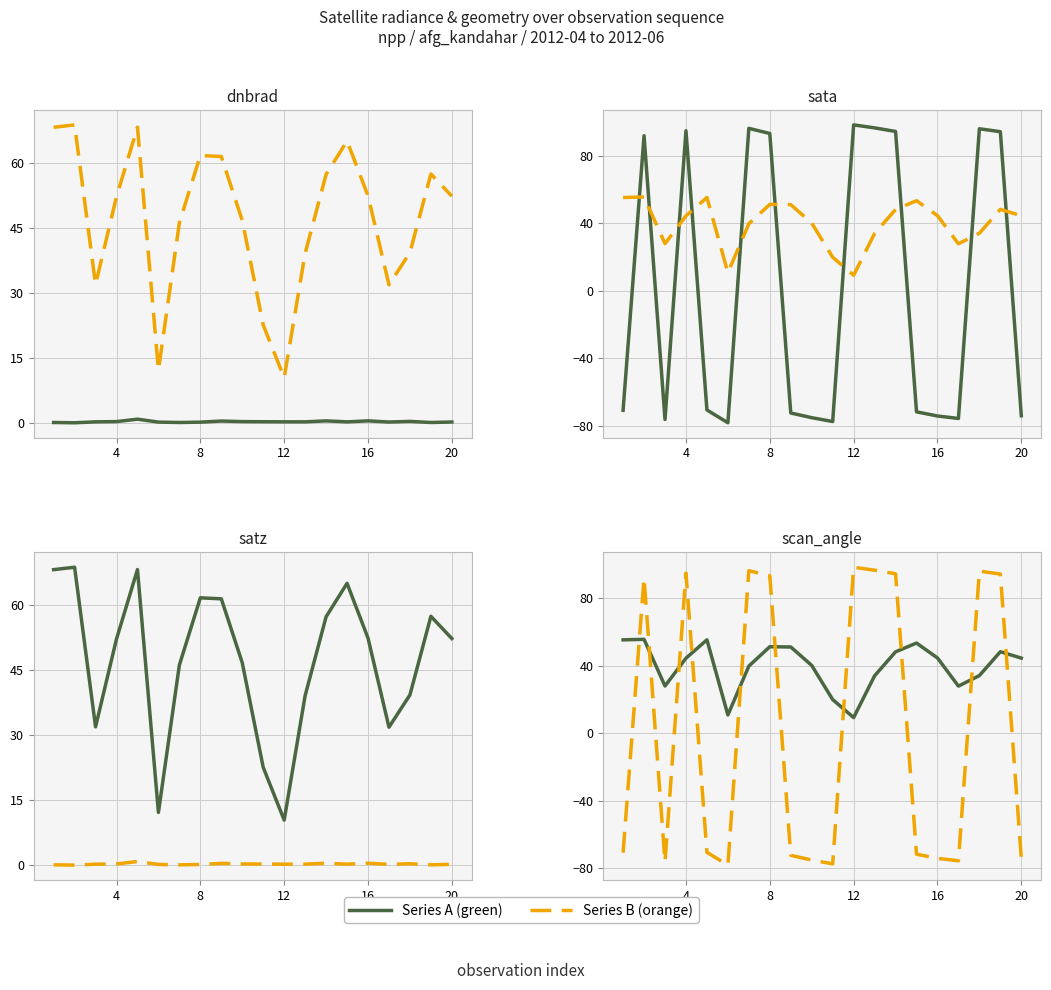

Which has a higher value, 11 or 8?

8